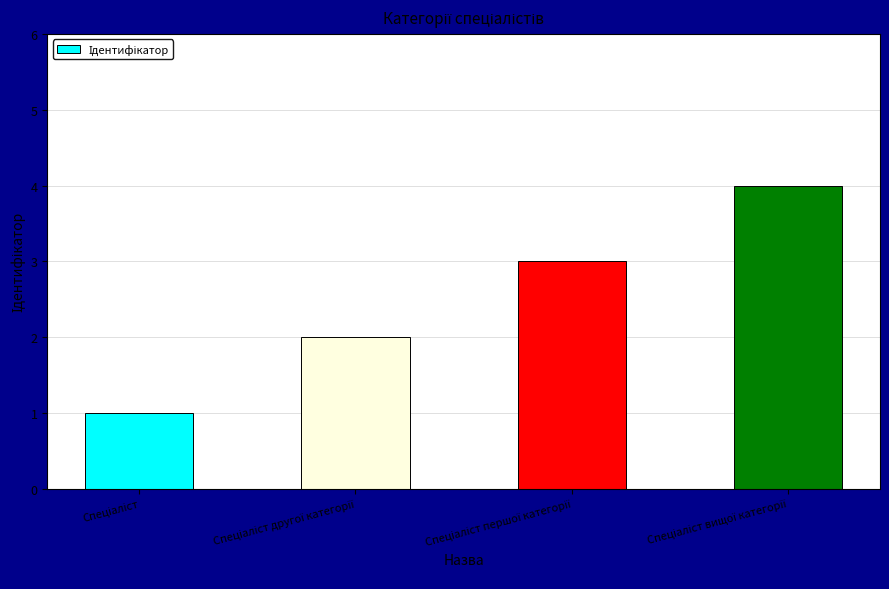

What is the greatest value displayed?

4